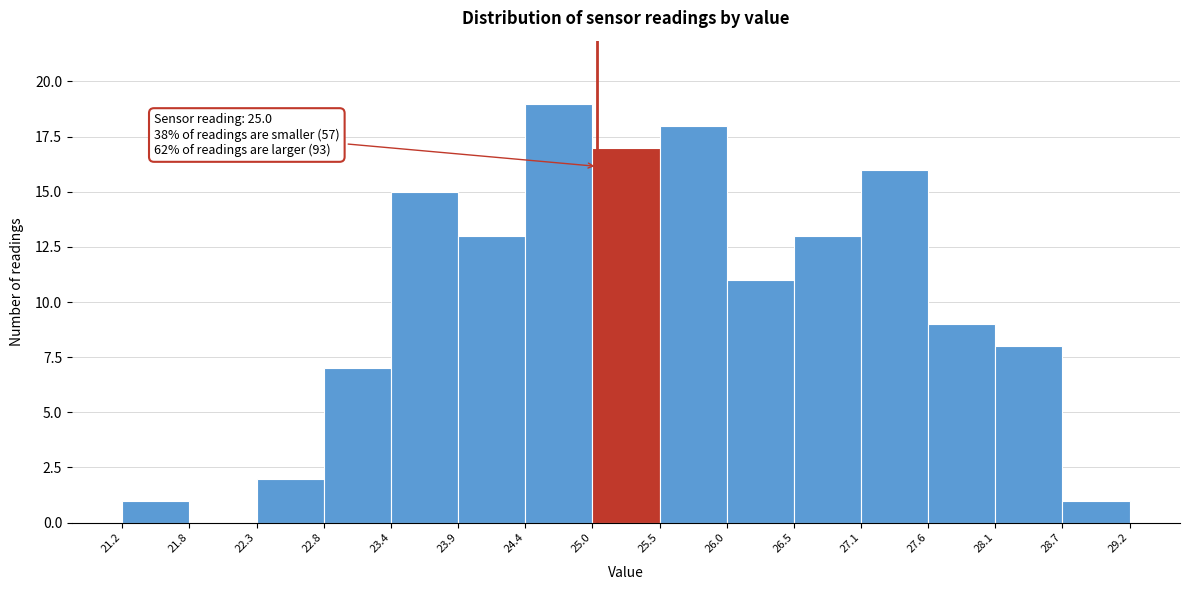

Over which range of the x-axis is the bar tallest?

24.4 to 25.0